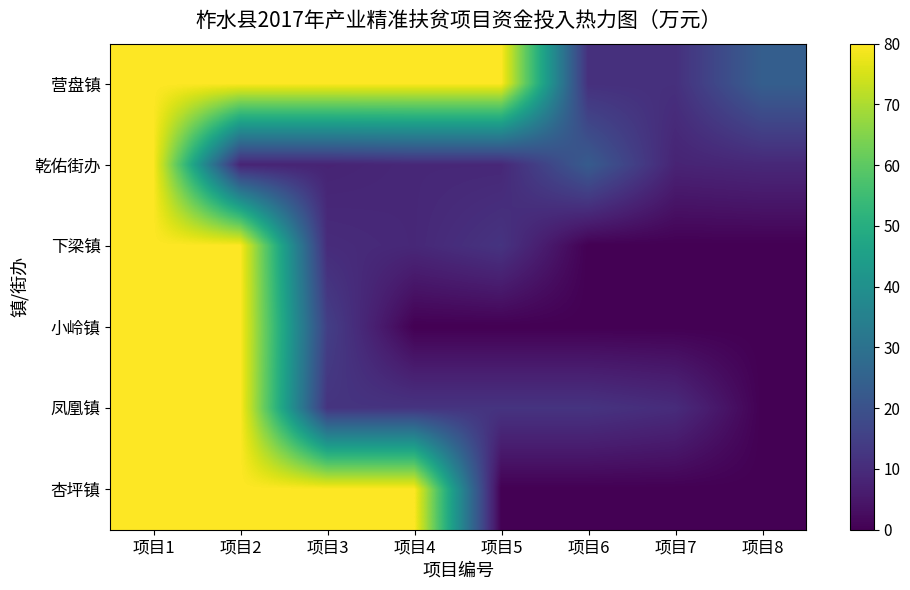

Between 项目6 and 项目2, which is larger?

项目2